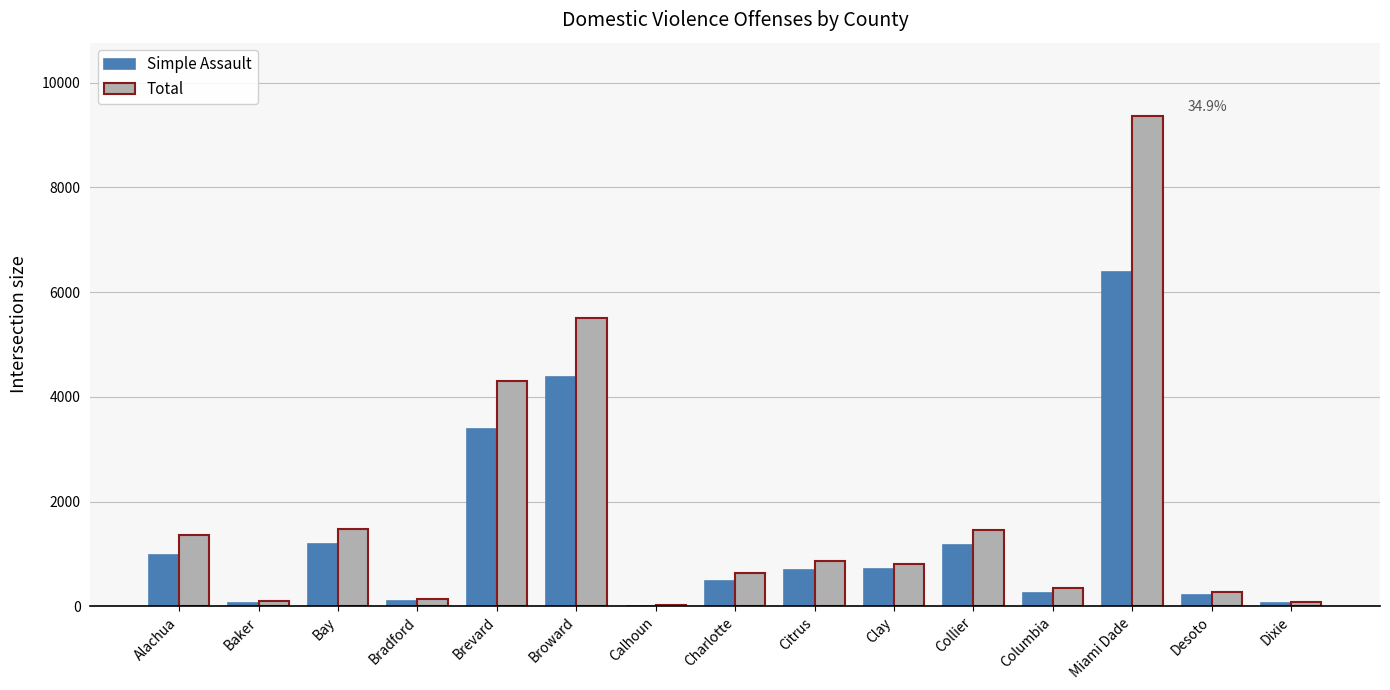

Which series has the largest total across all categories?

Total